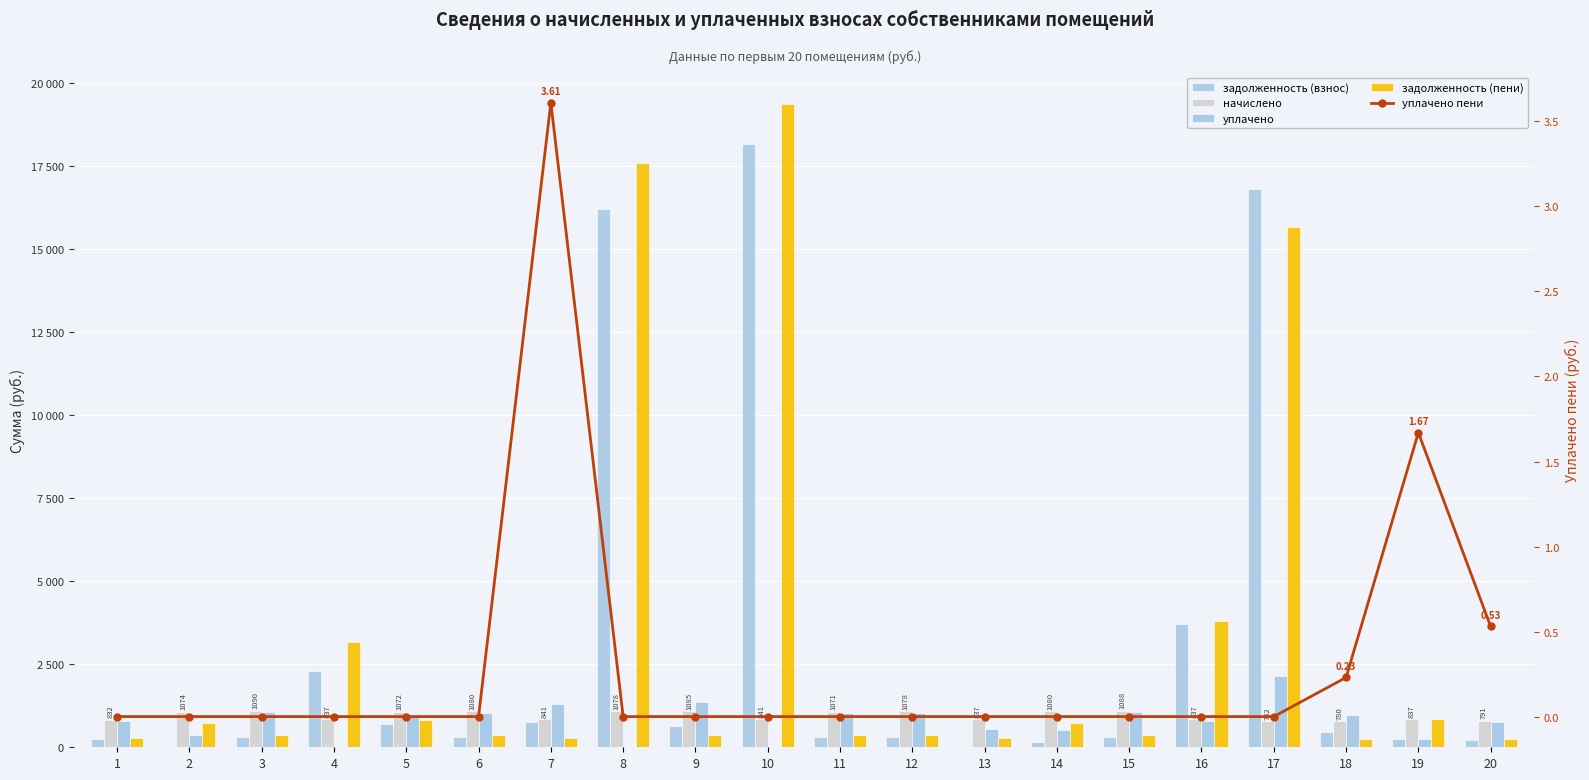

What is the difference between the highest and lowest values at 2?

1074.6